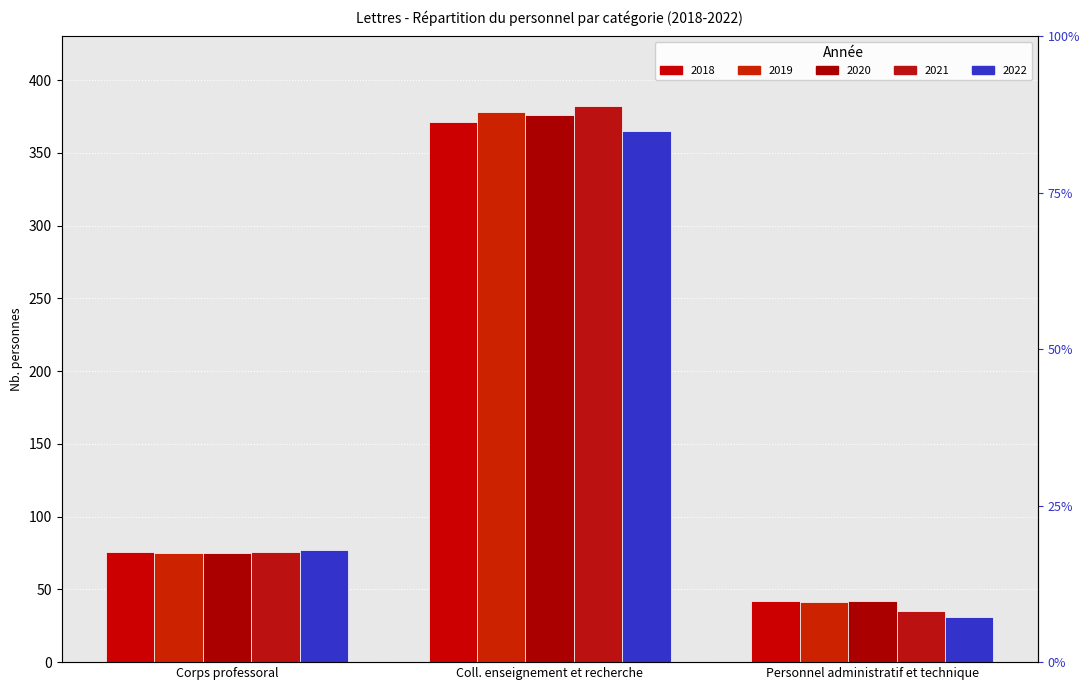

Between Corps professoral and Personnel administratif et technique, which series saw the biggest shift?

2022